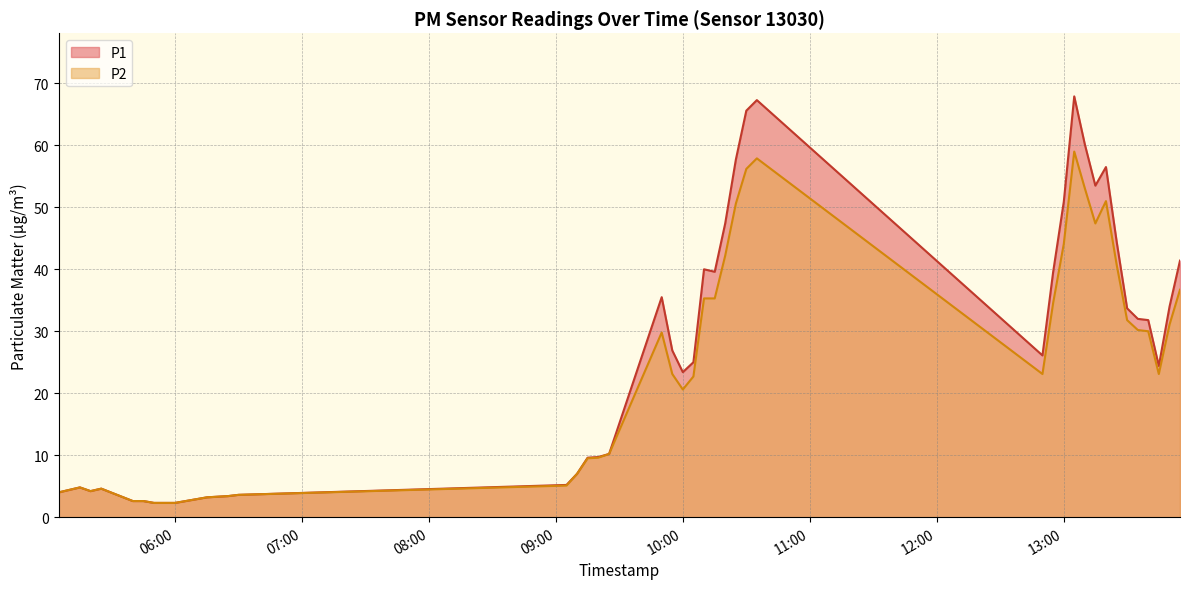

What is the sum of all P1 values?

1104.1